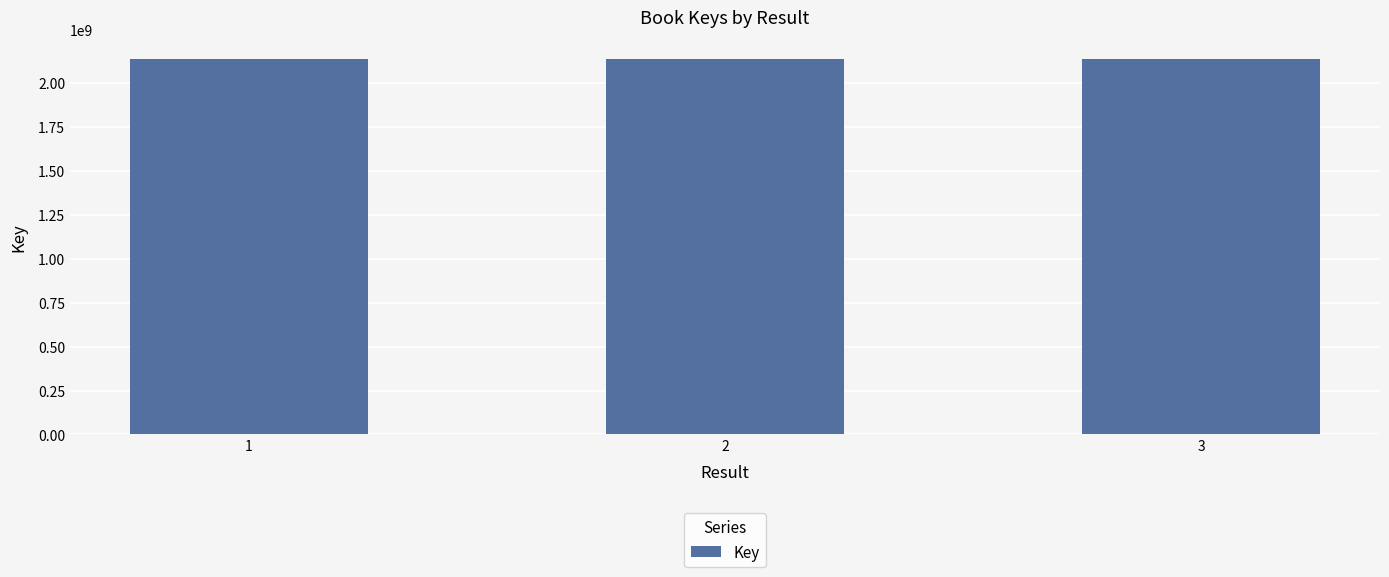

What is the value of the 2nd bar from the left?

2137705308